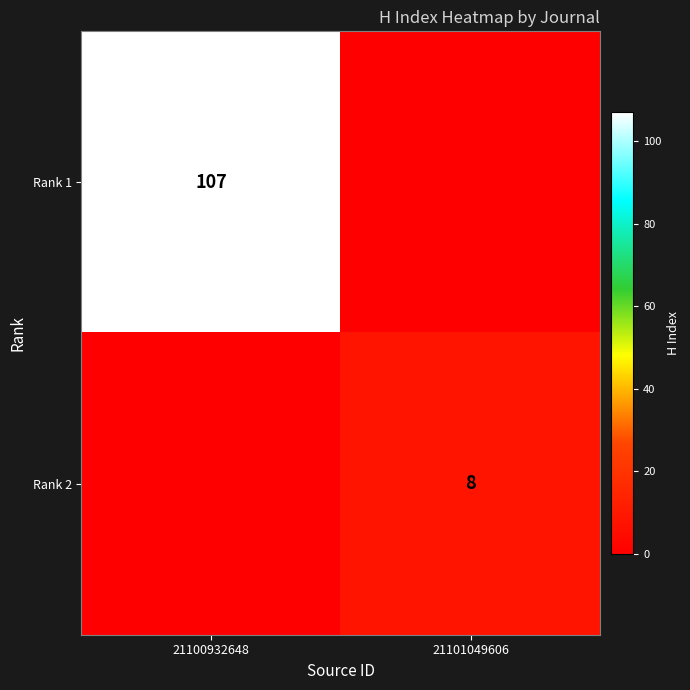

Count the number of categories in the chart.

2